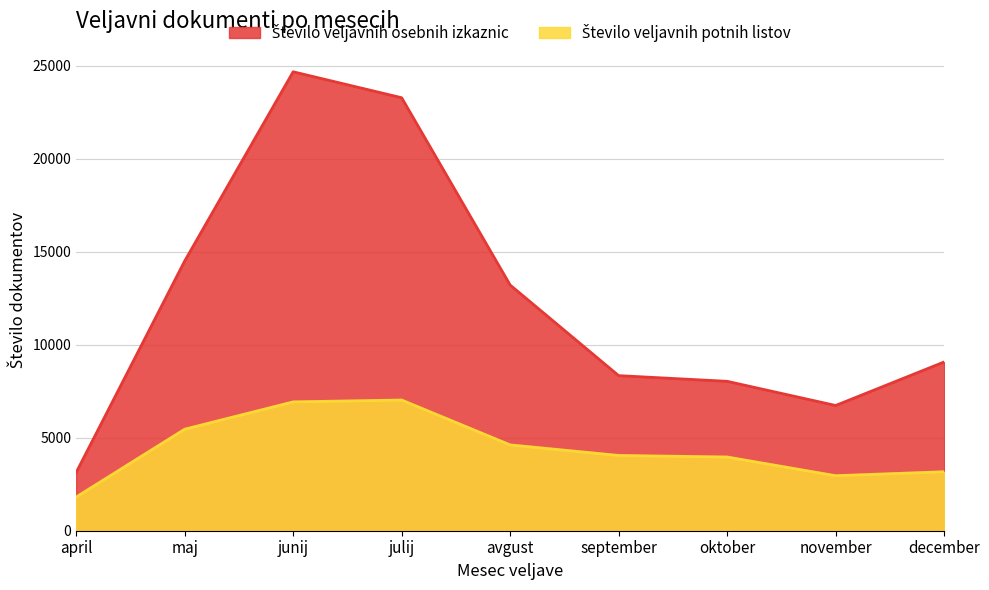

Does the chart display data point markers on the line(s)?

No